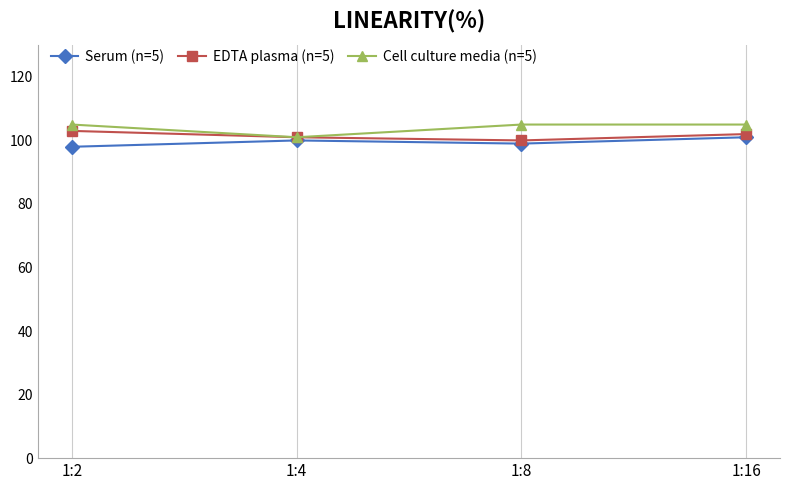

What is the maximum value for Cell culture media (n=5)?

105